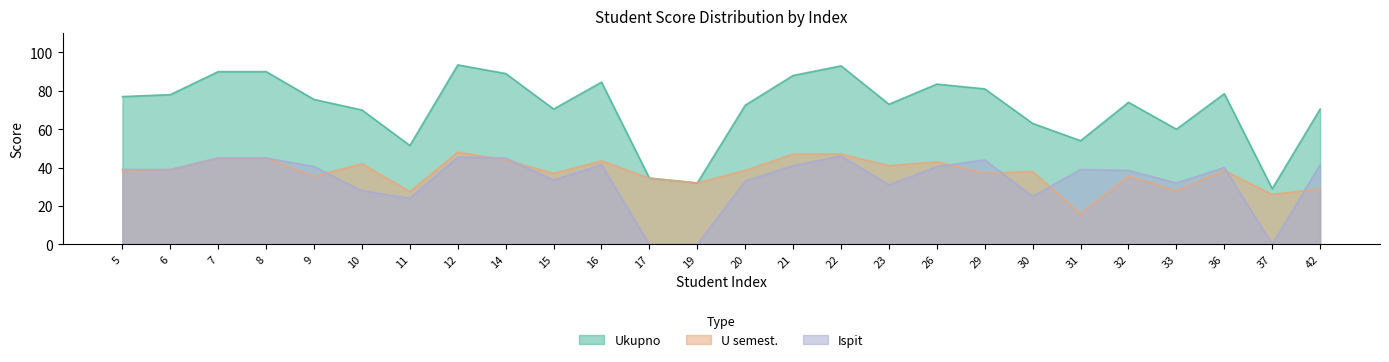

The value of U semest. at 8 is 63.0. True or false?

False